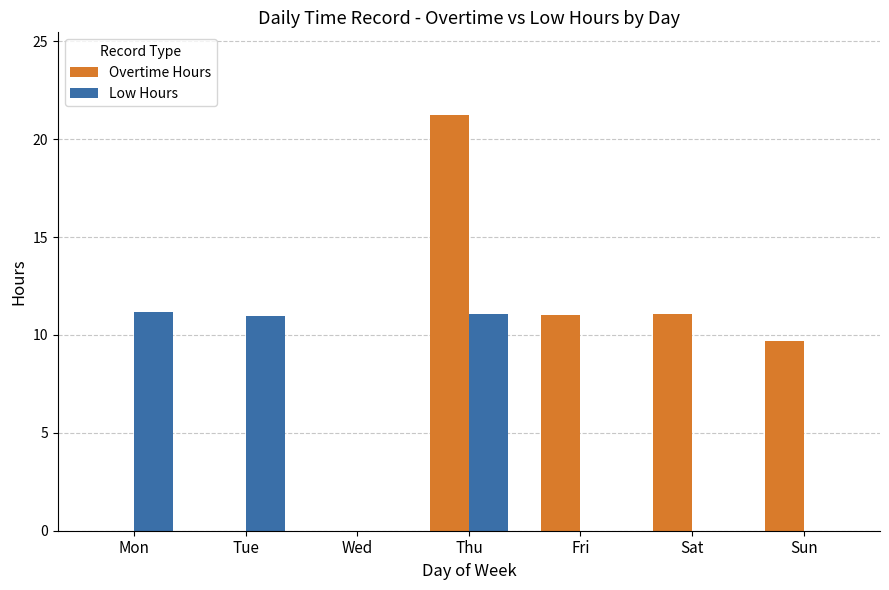

What is the sum of all Low Hours values?

33.2